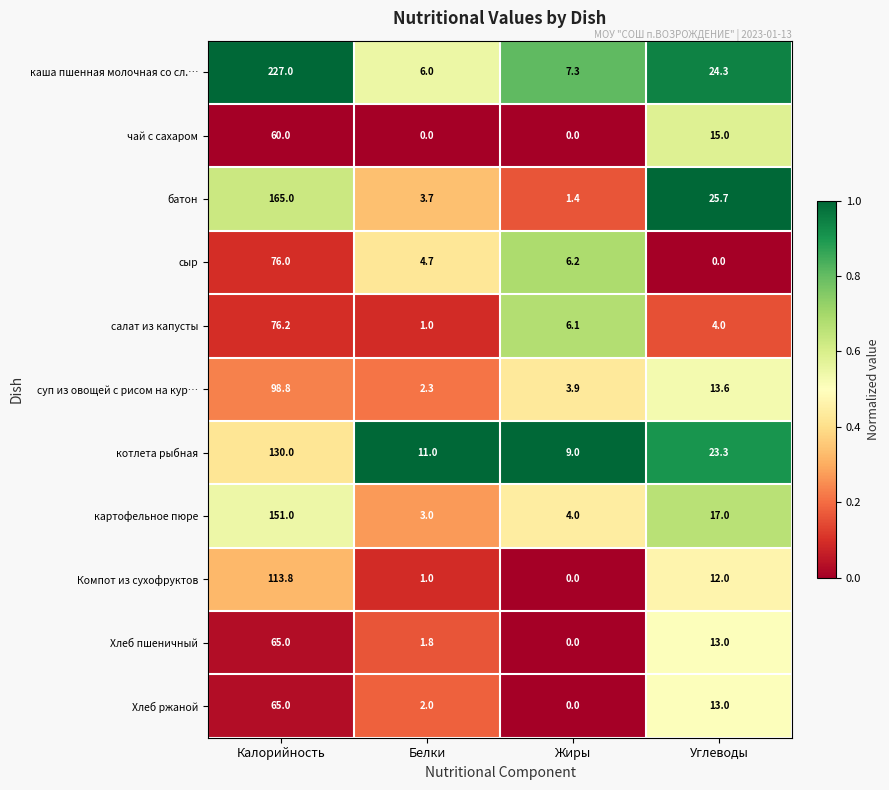

Which series has the largest total across all categories?

каша пшенная молочная со сл.…